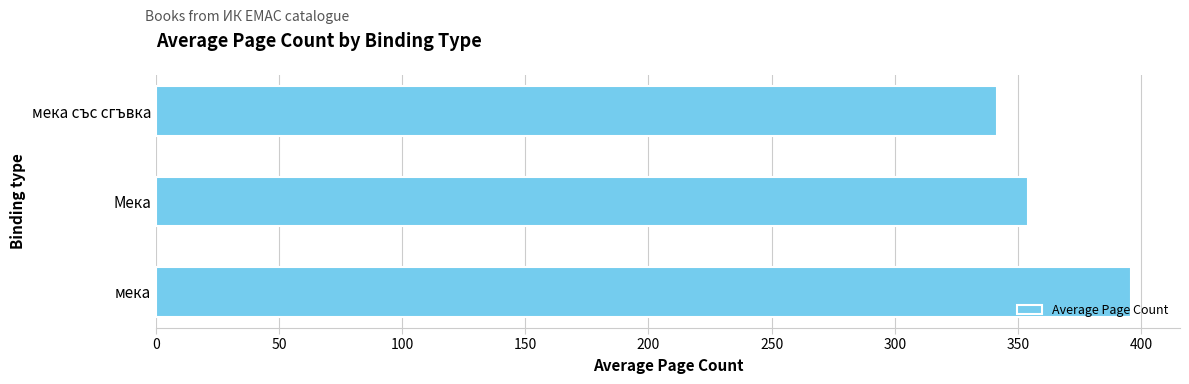

What is the difference between the second highest and minimum values?

12.7